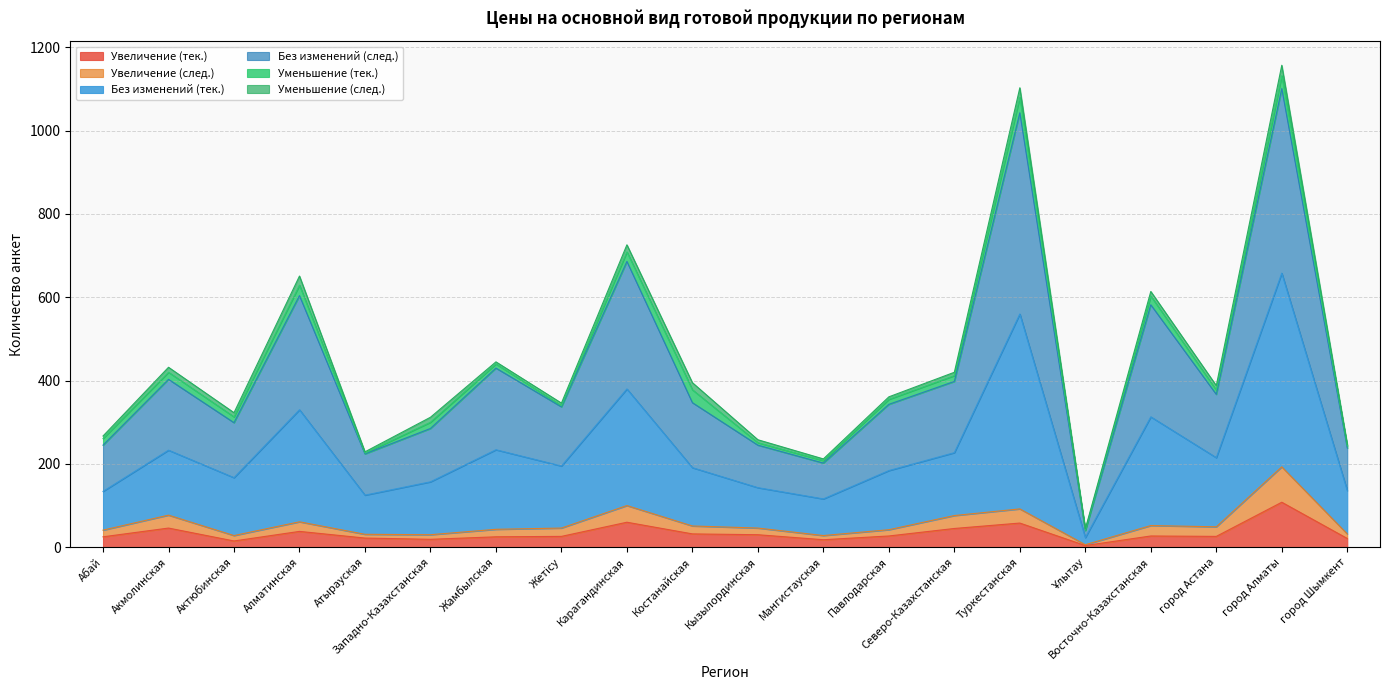

What position from the right is Жамбылская?

14